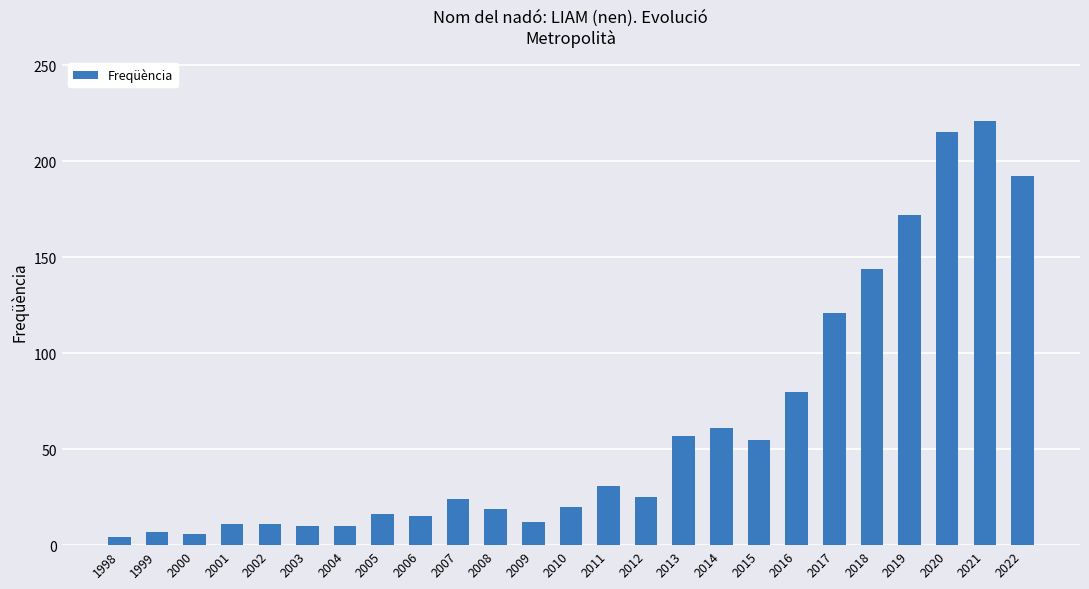

The chart shows a value of 121 at 2017. True or false?

True